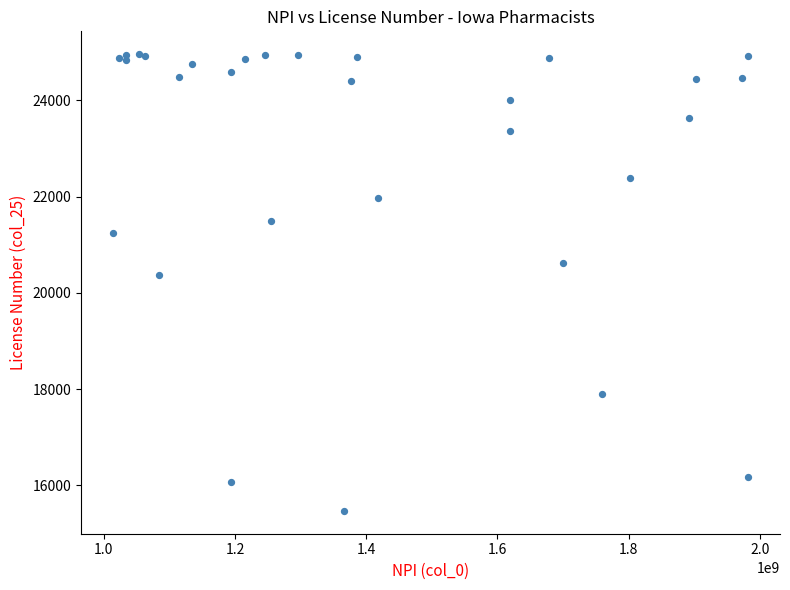

What Y value in the scatter plot is closest to 20214?

20376